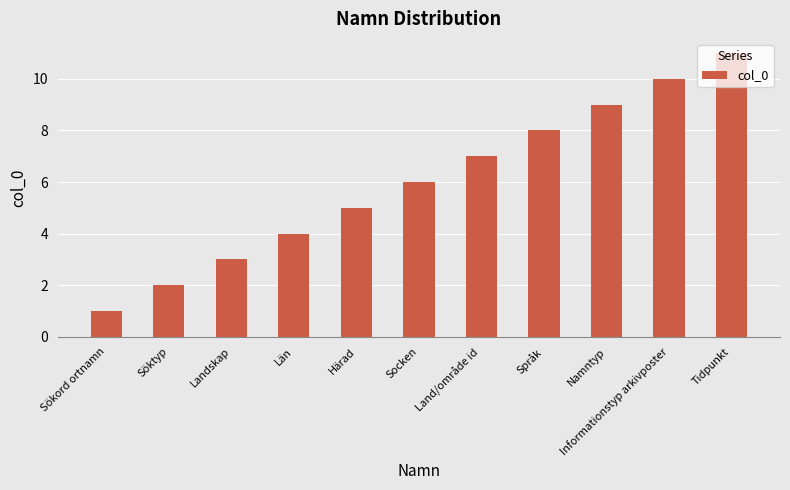

Approximately how many times larger is the value at Tidpunkt compared to Informationstyp arkivposter?

1.1